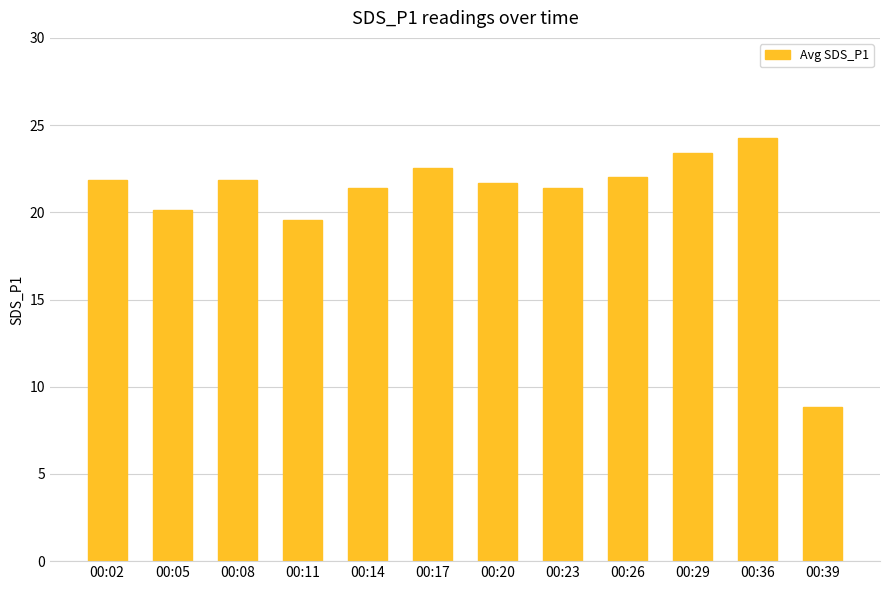

Approximately how many times larger is the value at 00:17 compared to 00:36?

0.9